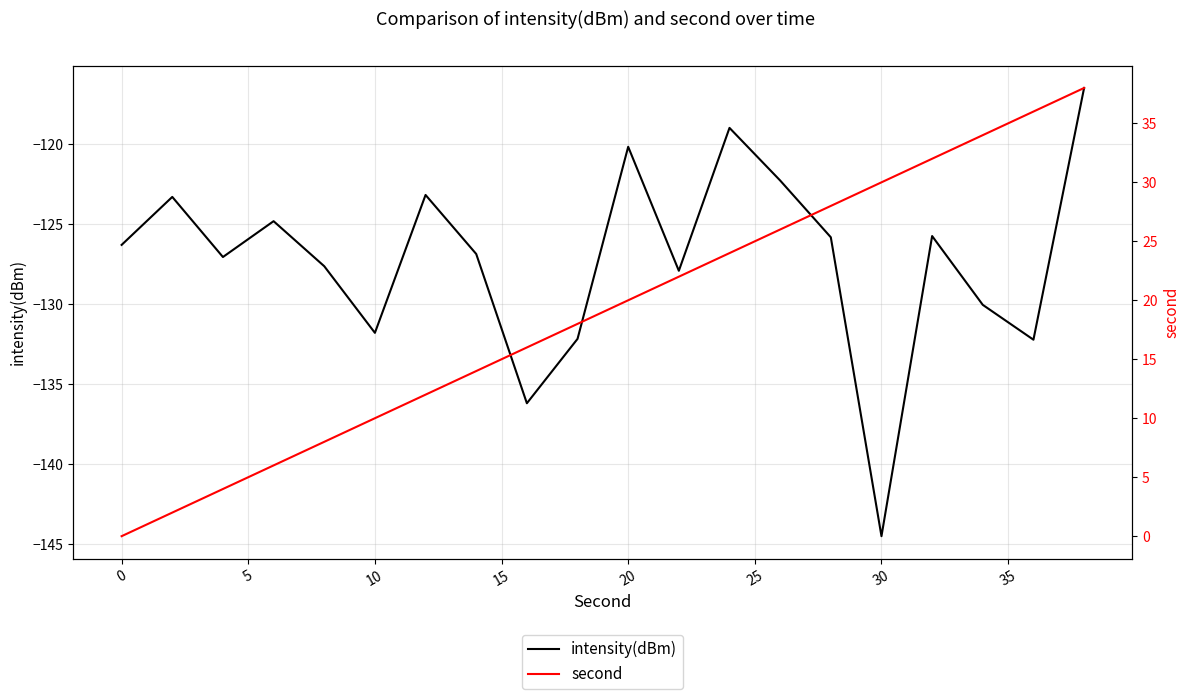

True or false: intensity(dBm) has a value of -199.2 at 10.

False